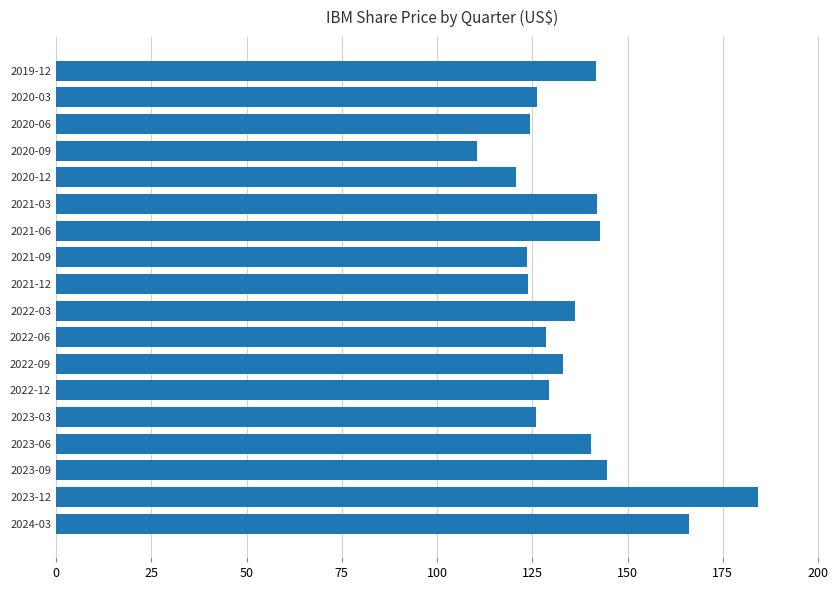

What is the difference between the maximum and minimum values?

73.6